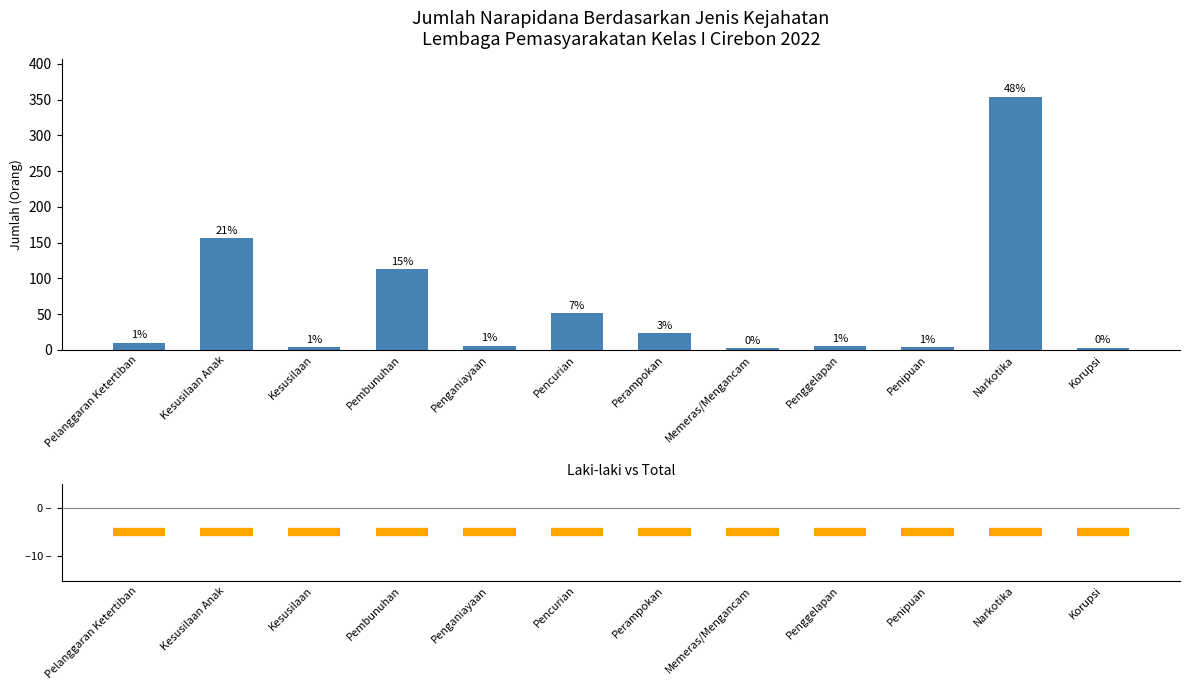

How many bars are there in total?

12